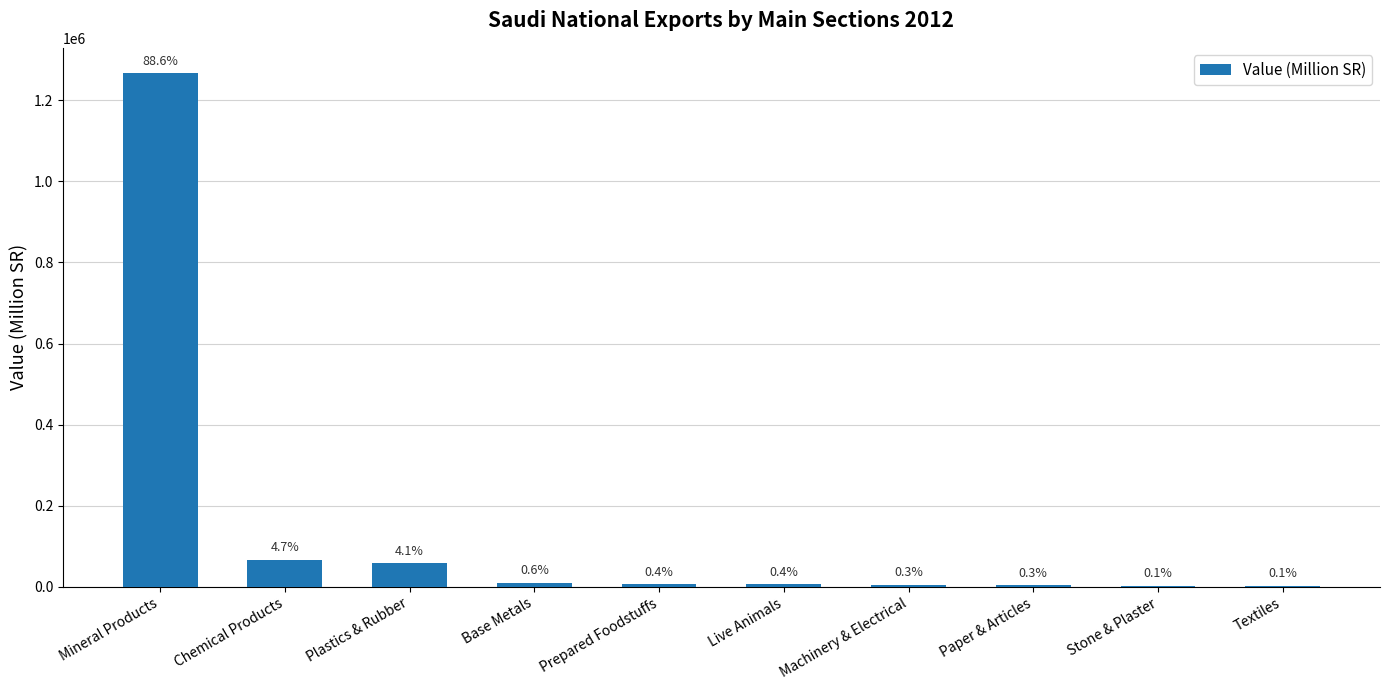

What value does the data have at Chemical Products, to the nearest 100?

66500